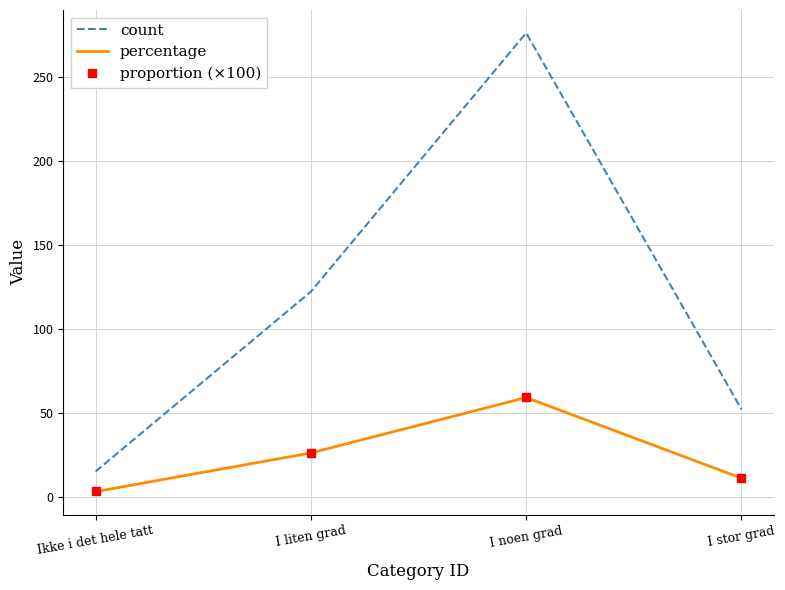

What is the difference between the highest and lowest values at I stor grad?

41.0